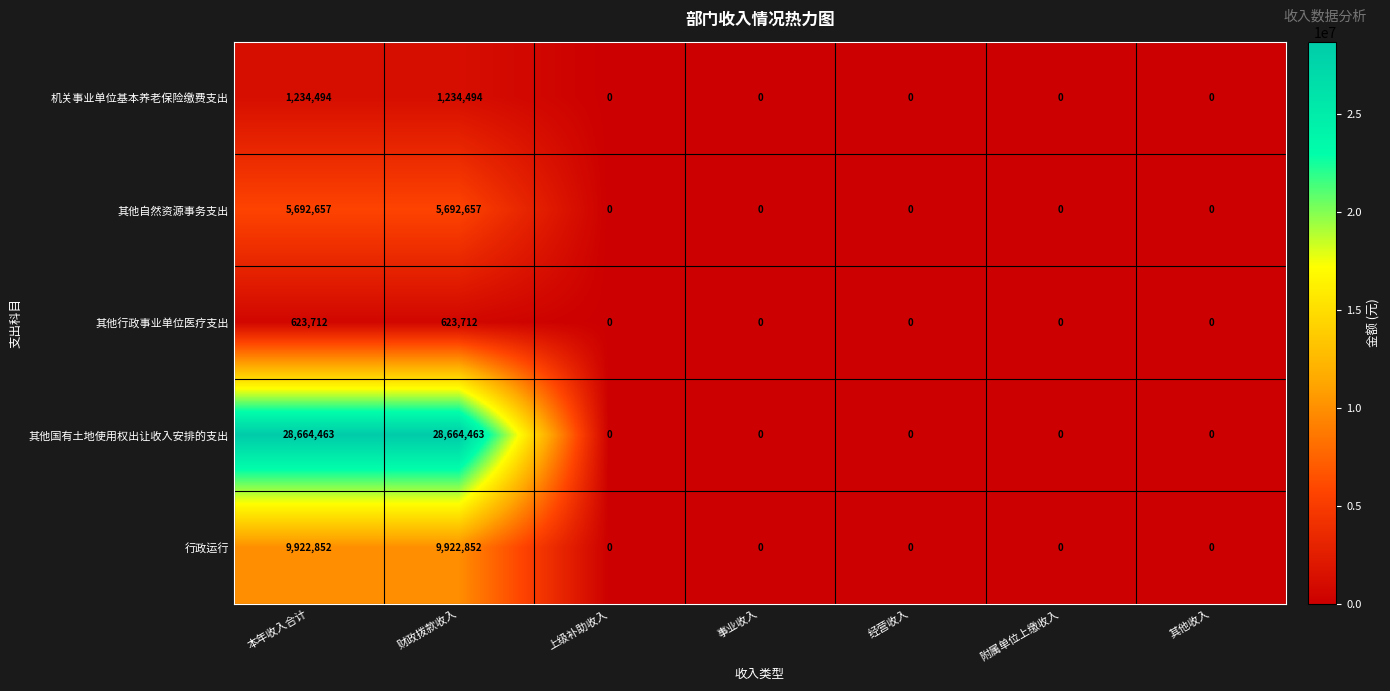

What is the highest value of the 其他国有土地使用权出让收入安排的支出 series?

28664463